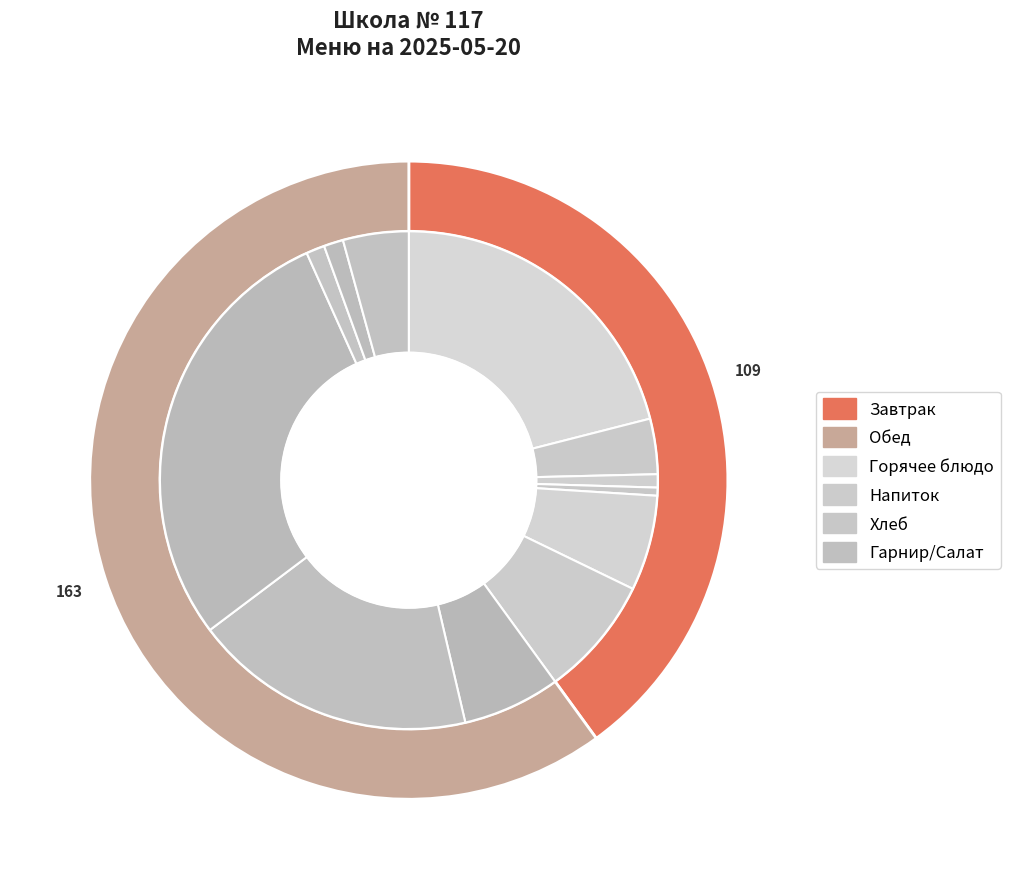

What portion of the pie excludes Каша гречневая рассыпчатая?

93.8%